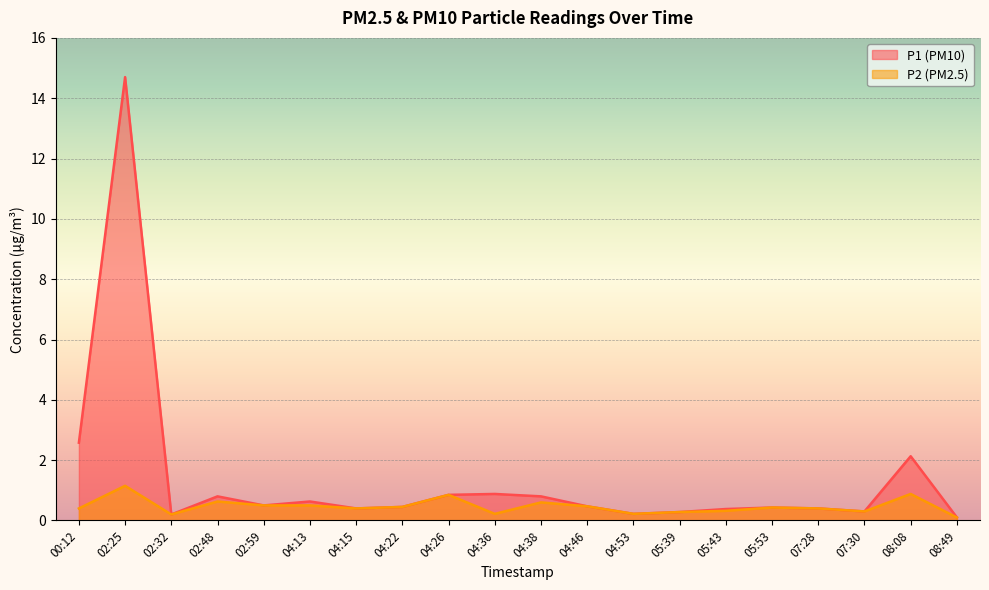

How many interior local valleys does the P2 series have?

5